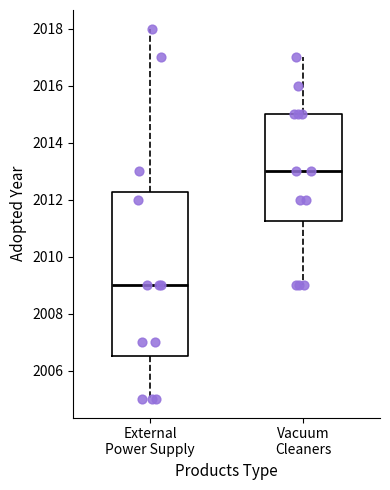

Comparing the boxes themselves (not the whiskers), which one is the tallest?

External Power Supply